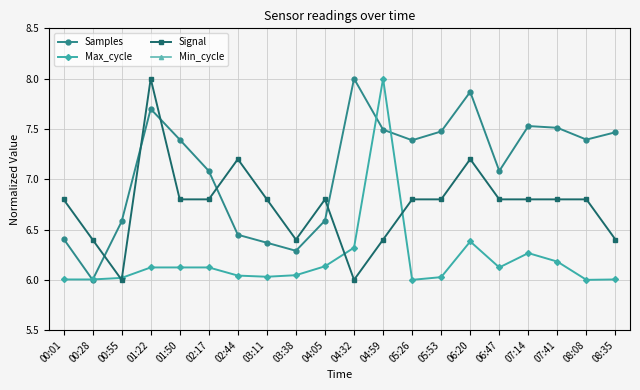

How many times do Max_cycle and Samples cross each other?

4